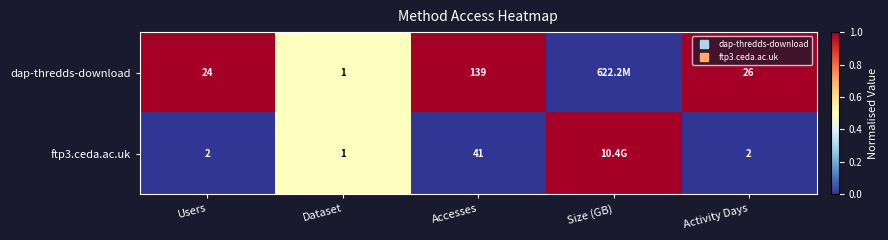

How many distinct data groups are displayed?

2